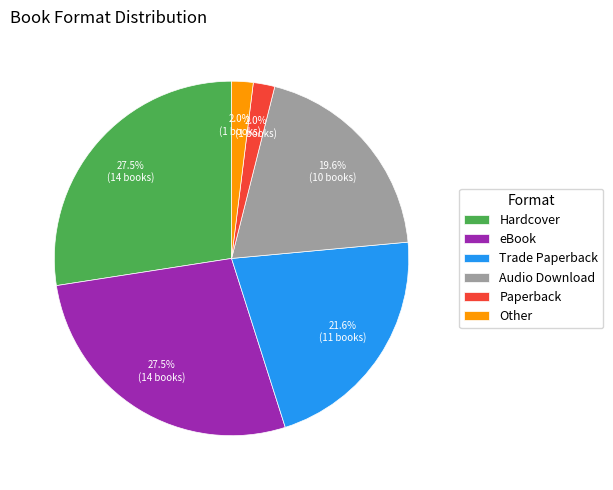

Which has a higher value, eBook or Trade Paperback?

eBook